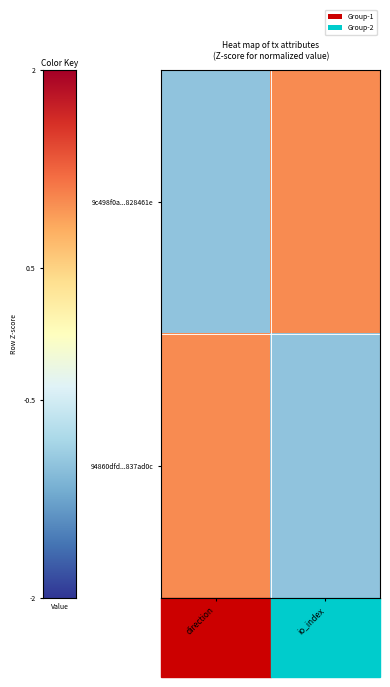

What is the difference between the highest and lowest values at io_index?

2